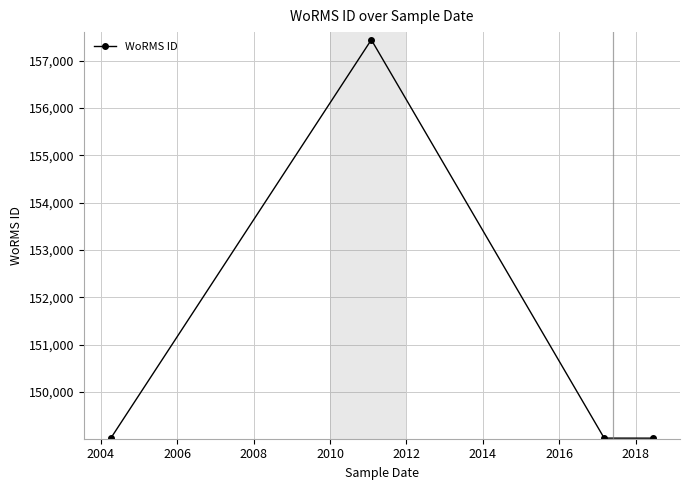

What is the difference between the maximum and minimum values?

8416